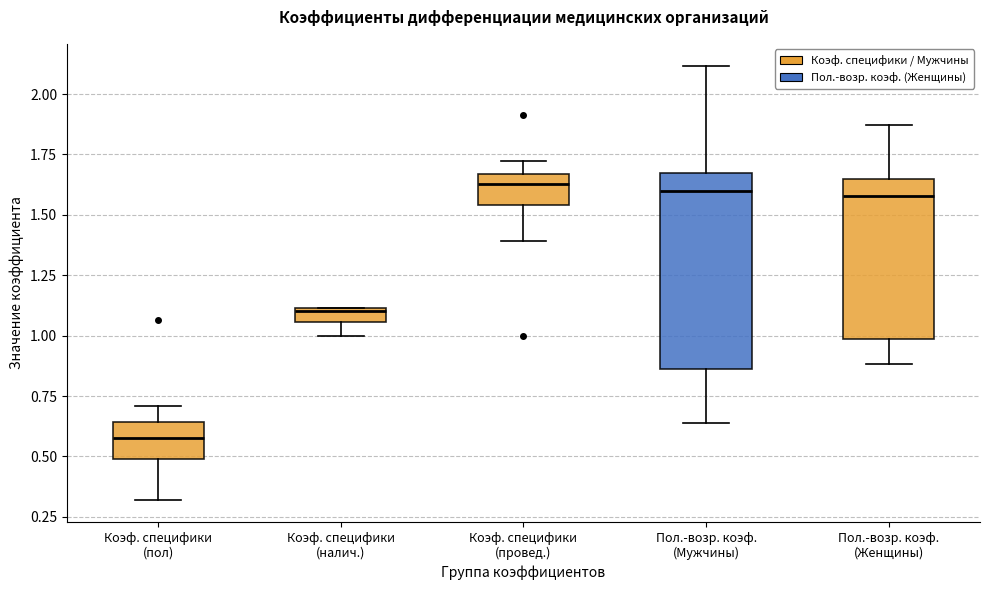

Which box's median line is the lowest?

Коэф. специфики (пол)